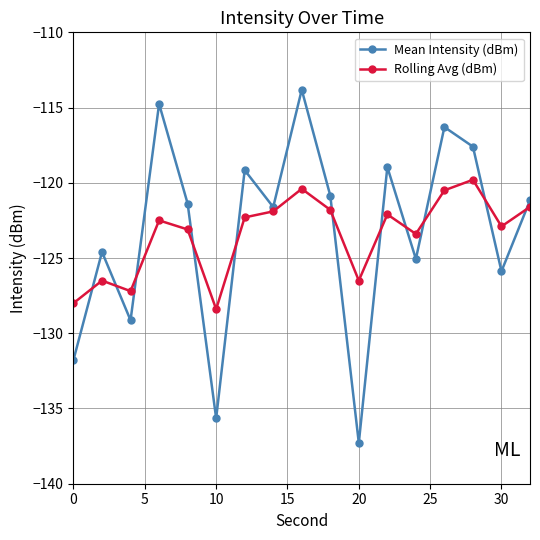

Which series has the largest range (max minus min)?

Mean Intensity (dBm)